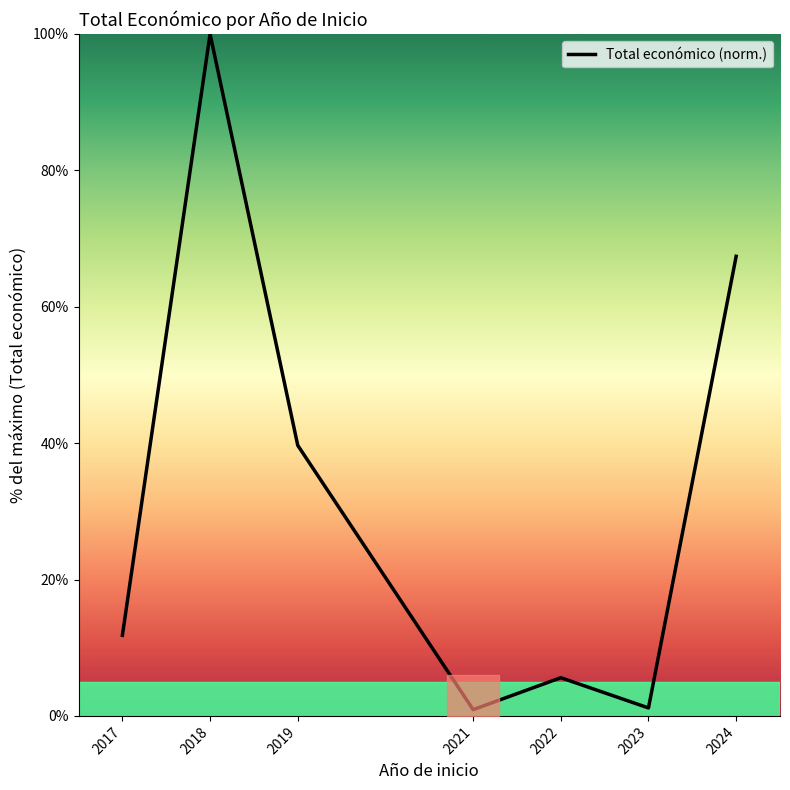

Which category has the highest value across all series?

2018